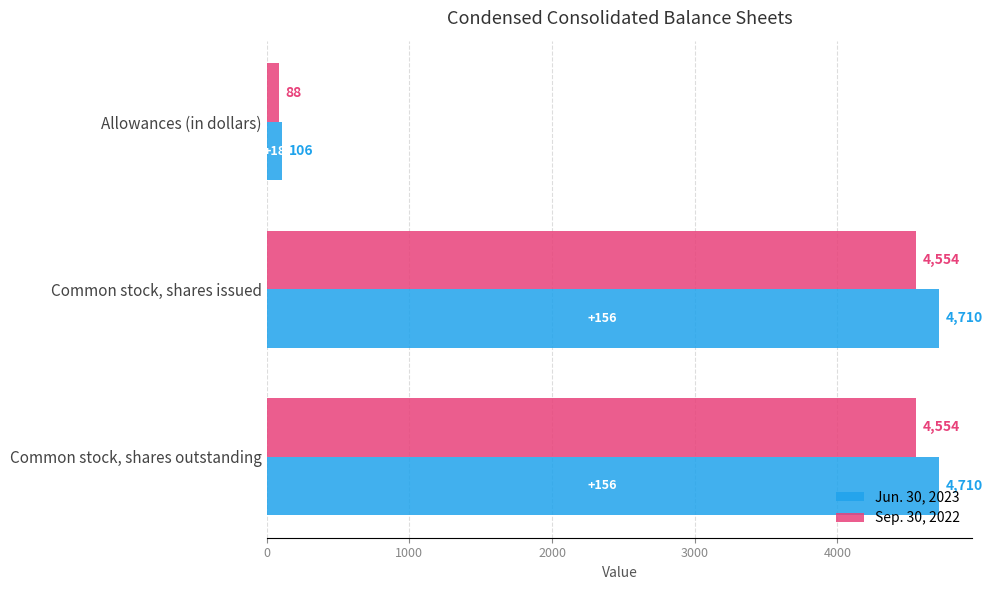

What is the sum of the Sep. 30, 2022 values at Common stock, shares issued and Allowances (in dollars)?

4642